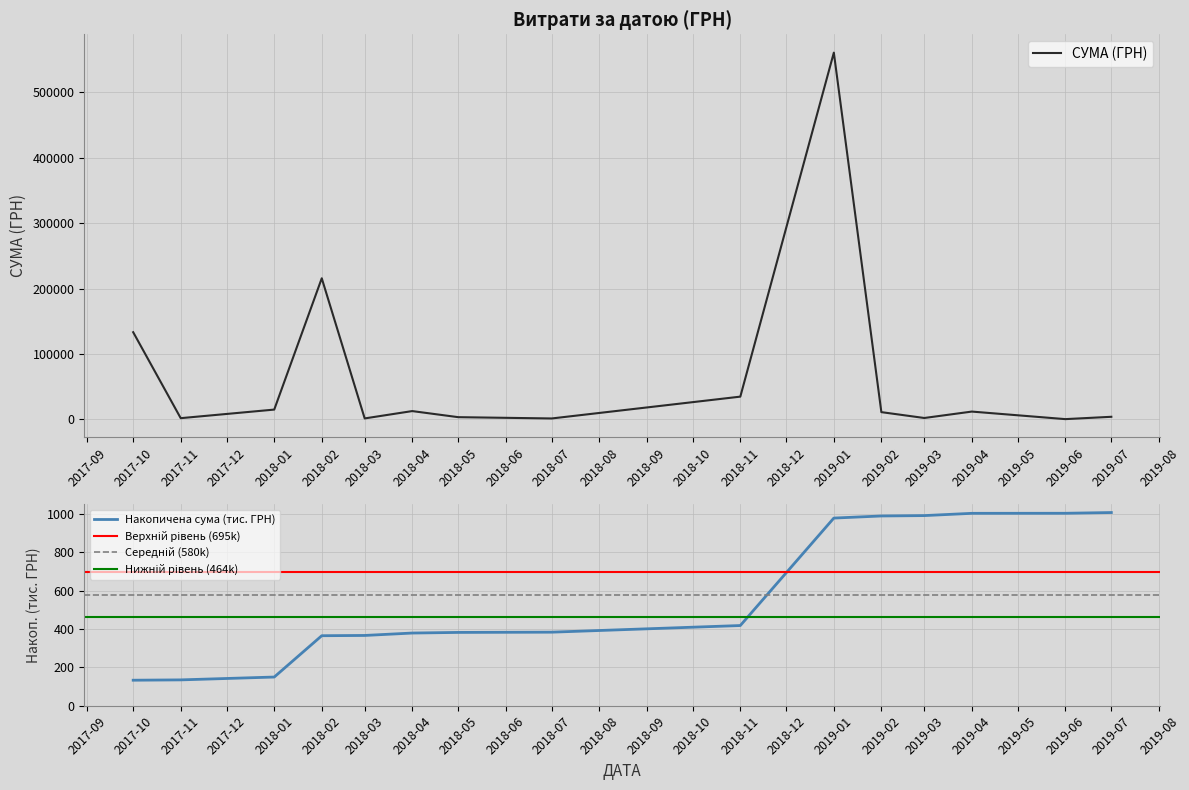

At which label does СУМА (ГРН) reach its peak?

2019-01